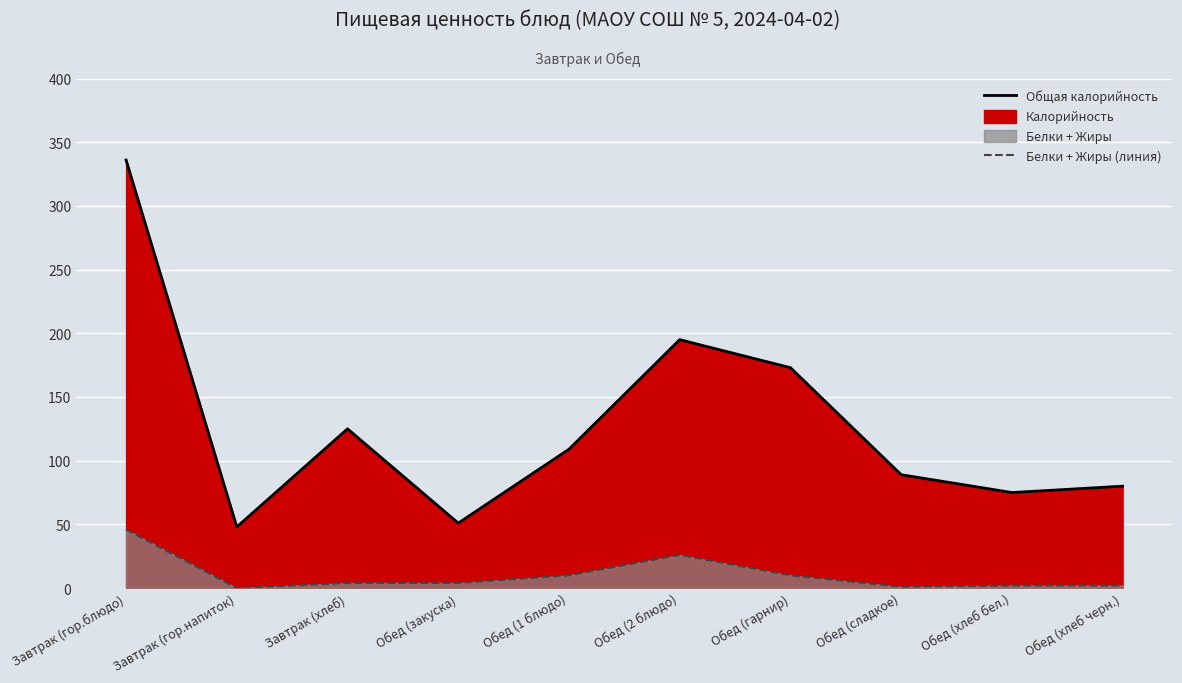

Is the value of Общая калорийность at Обед (сладкое) greater than the value of Белки + Жиры (линия) at Обед (2 блюдо)?

Yes